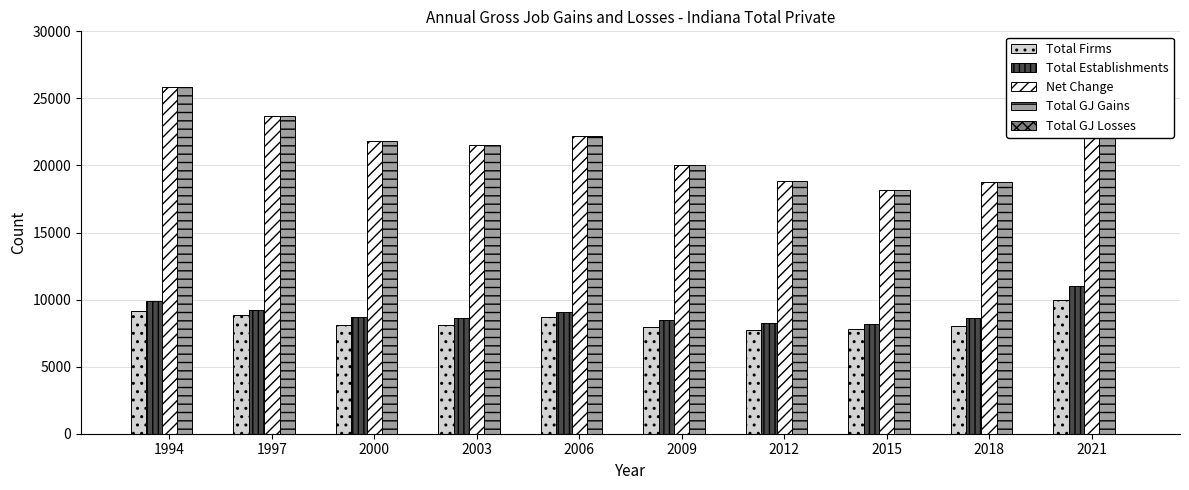

What is the difference between the second highest and second lowest values in the Total Establishments series?

1663